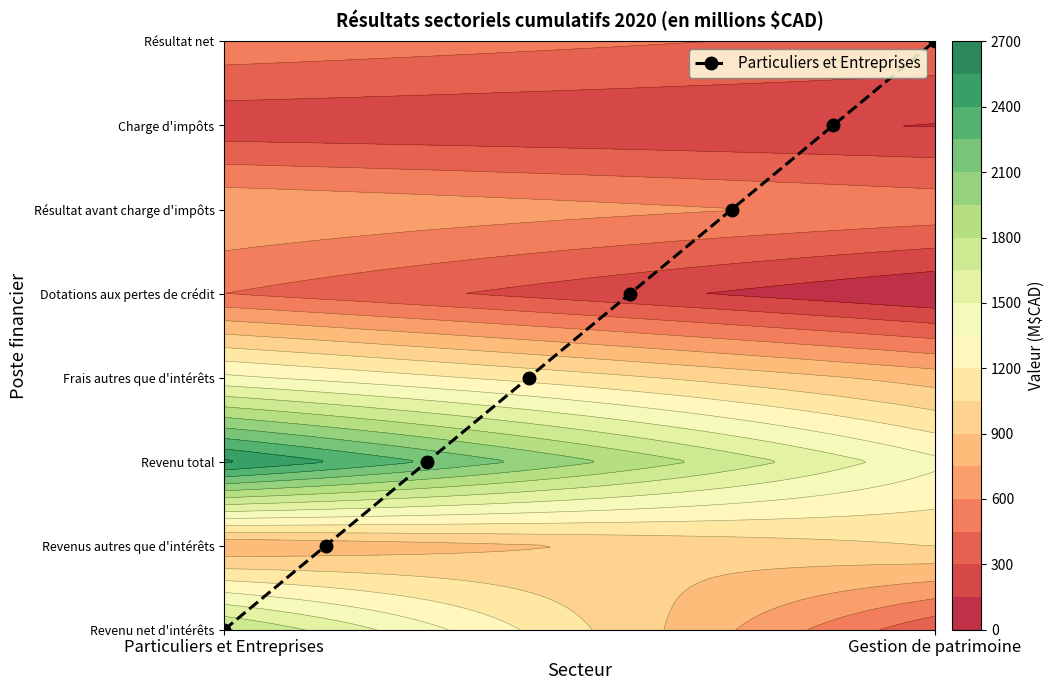

Is it true that the value at Gestion de patrimoine is 1?

False